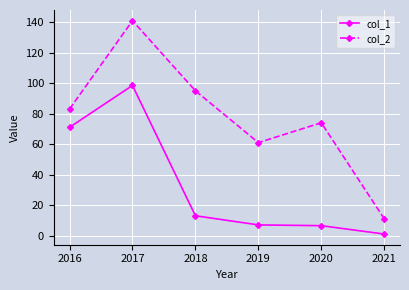

True or false: col_1 and col_2 intersect in this chart.

False